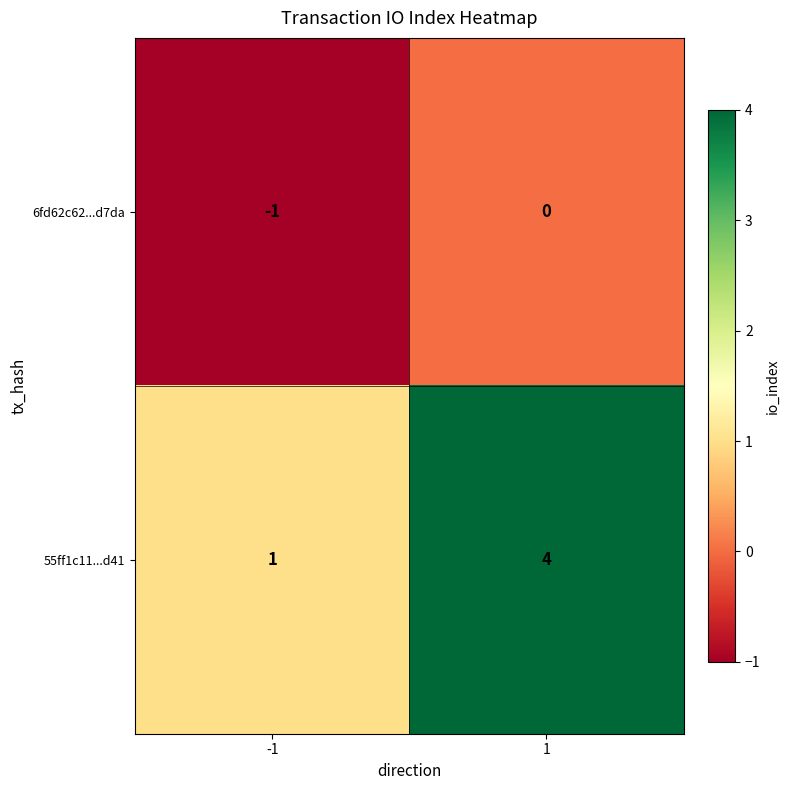

Is it true that 6fd62c62...d7da equals -1 at -1?

True